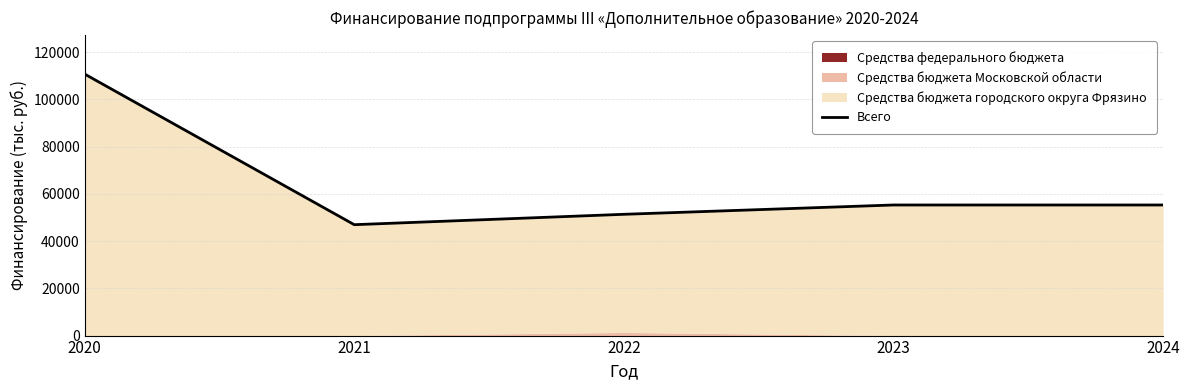

How many lines are shown in the chart?

1